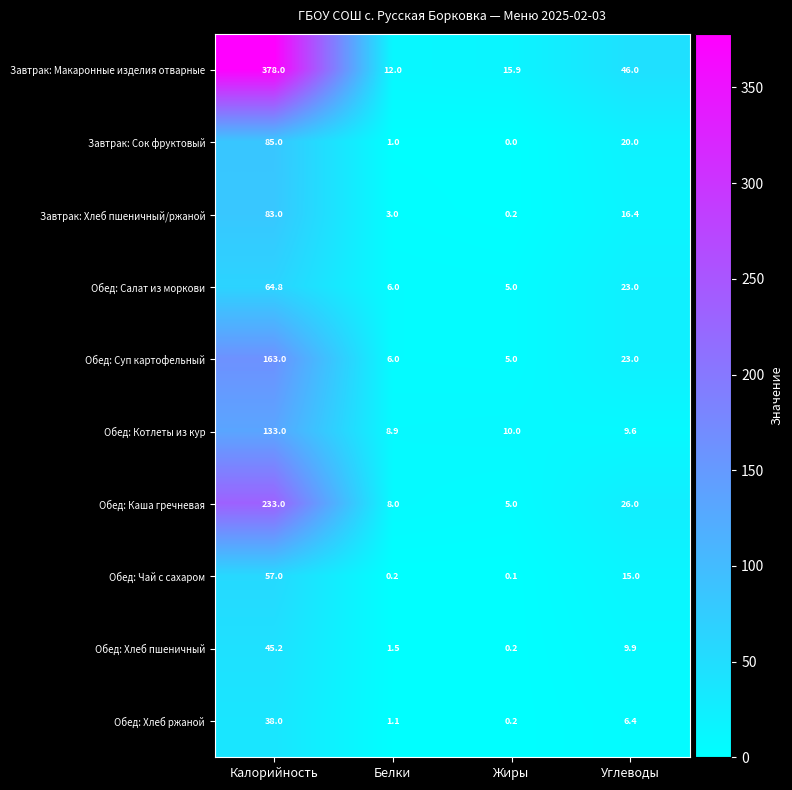

What is the sum of all Завтрак: Сок фруктовый values?

106.0